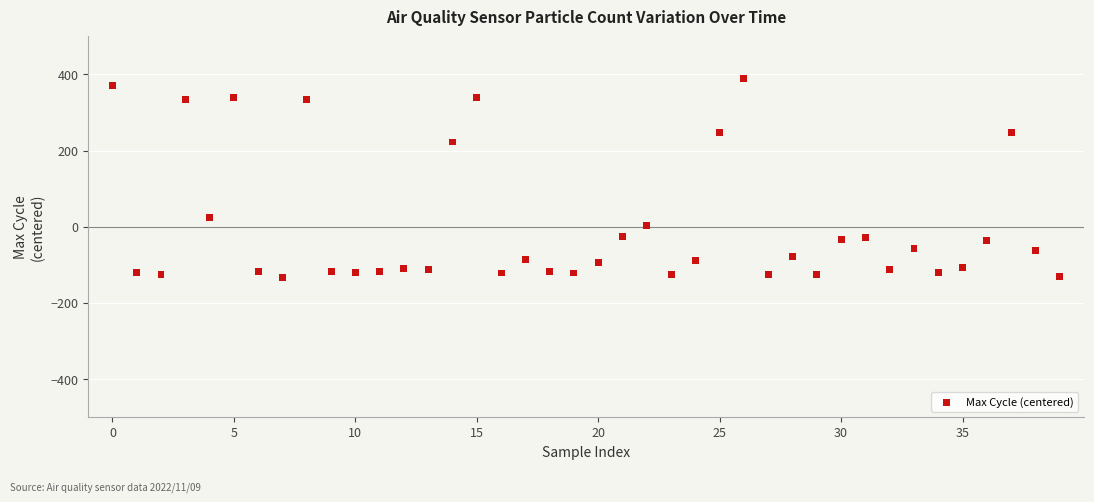

What is the range of Y values (max minus min)?

523.0